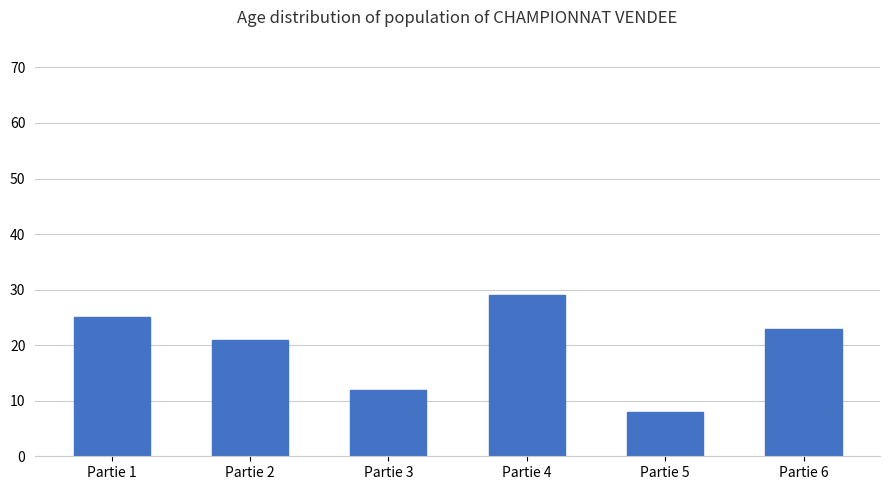

Are the bars grouped side by side (vs. stacked)?

No